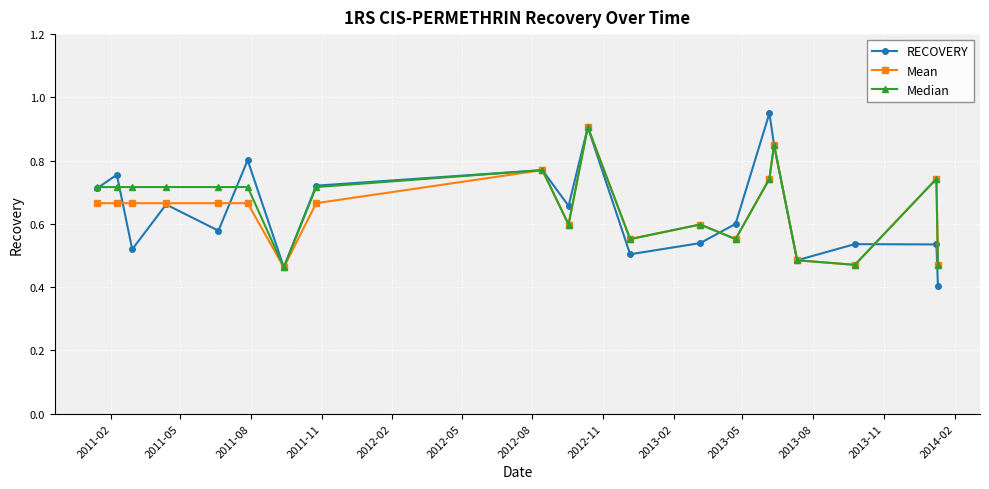

What is the sum of all RECOVERY values?

12.9